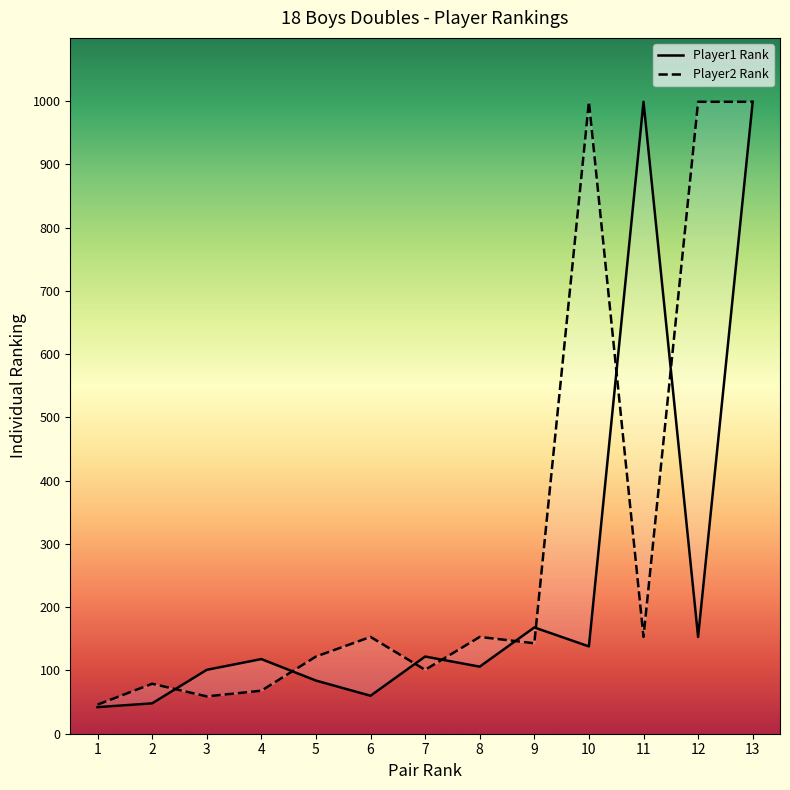

What are all the series names shown in the legend?

Player1 Rank, Player2 Rank